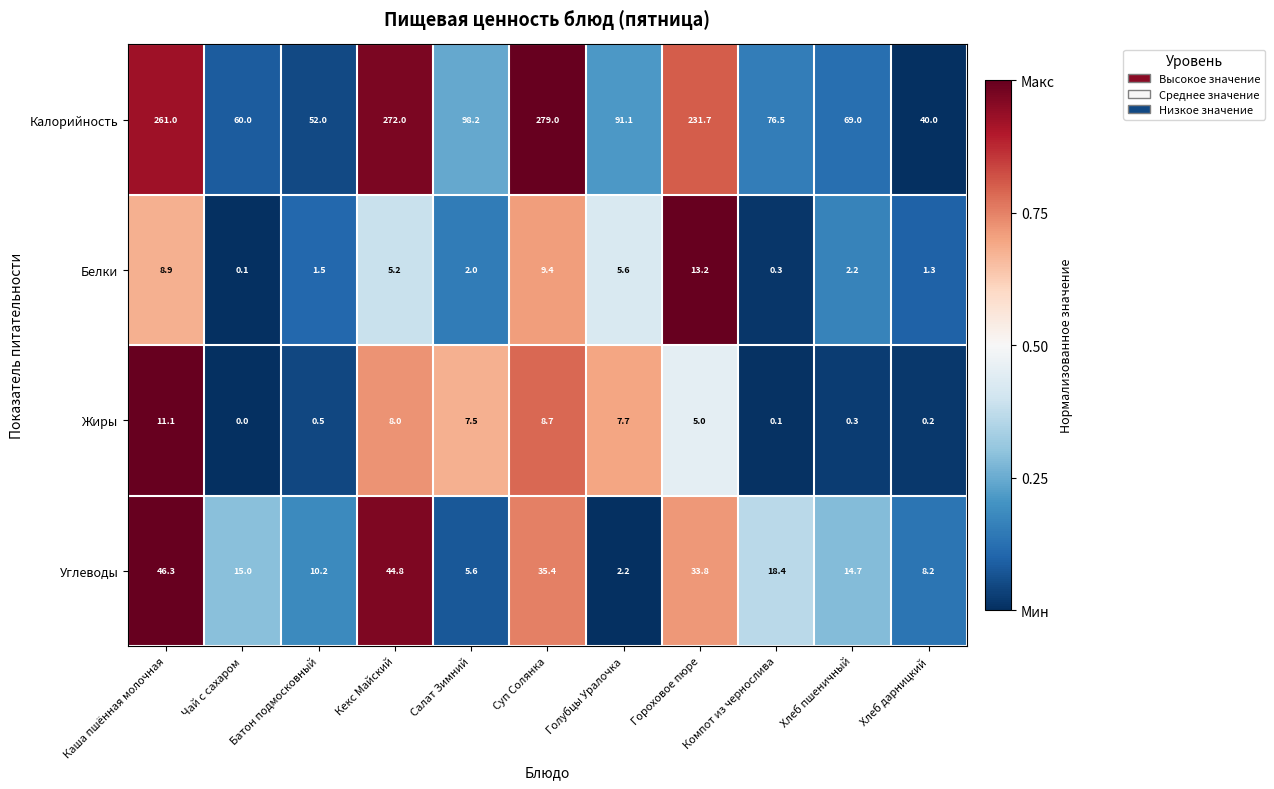

Which label corresponds to the largest value in the chart?

Суп Солянка